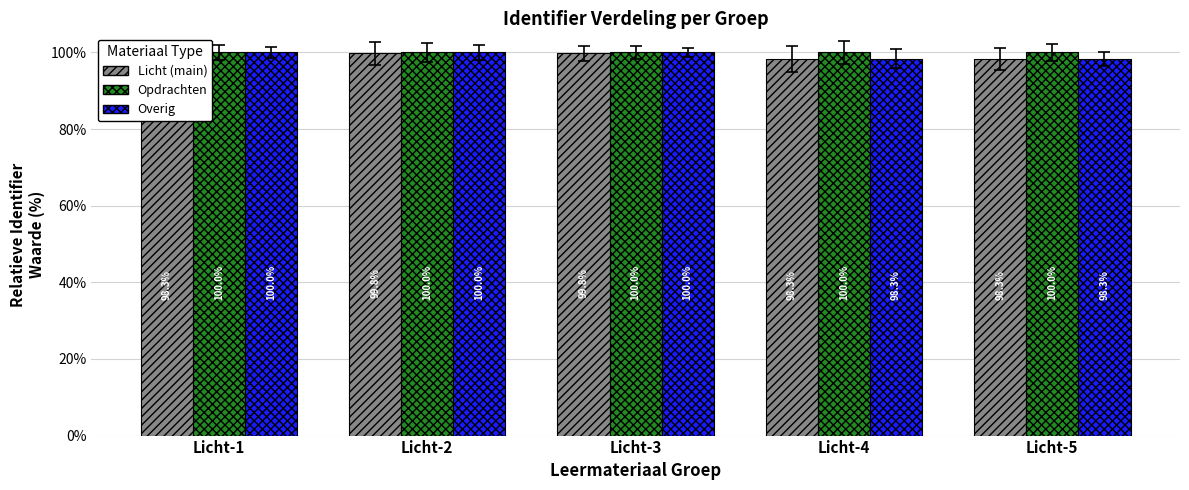

What is the approximate value of Overig at Licht-2?

100.0